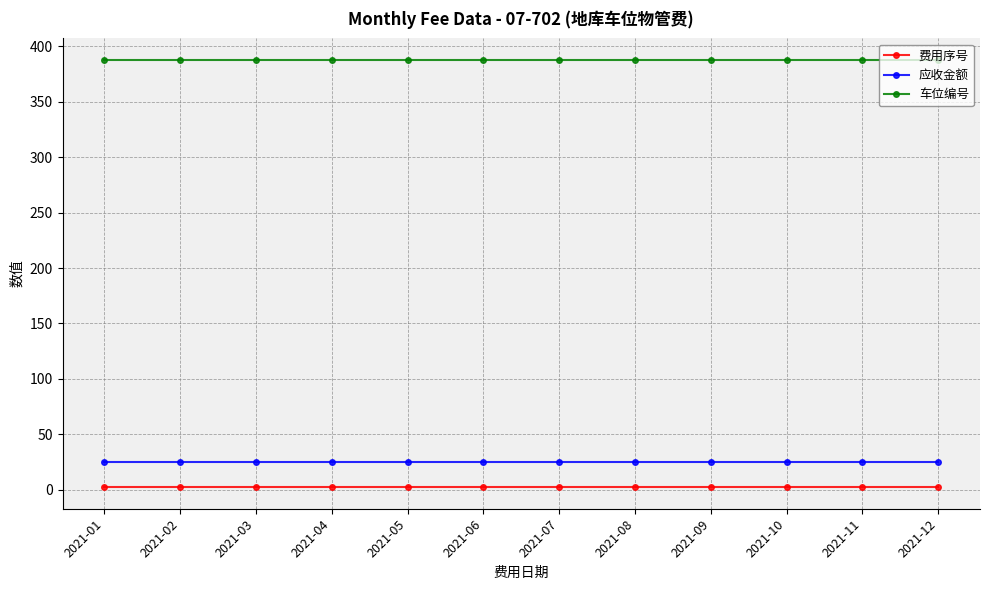

At how many categories does at least one series exceed 126?

12